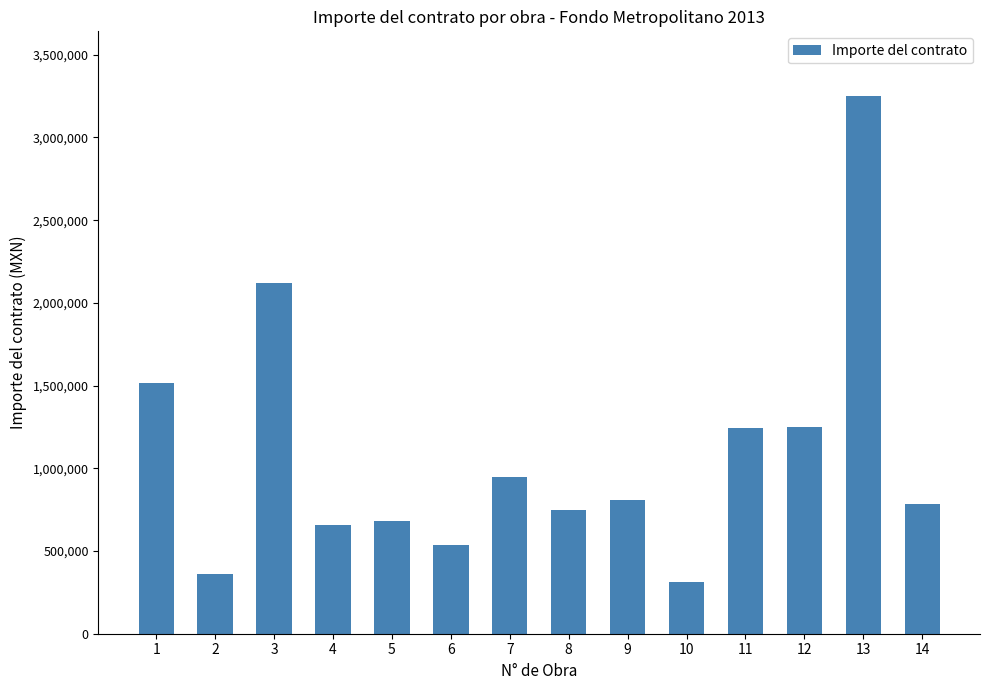

What is the value of the 3rd bar from the left?

2119325.2